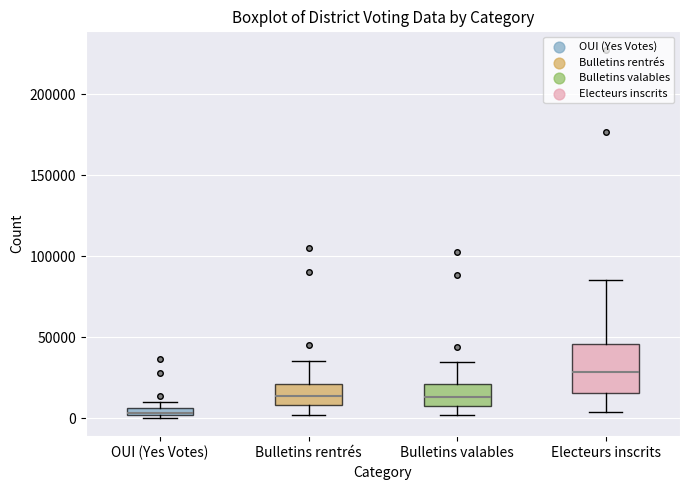

Which box is the tallest, from its lower edge to its upper edge?

Electeurs inscrits